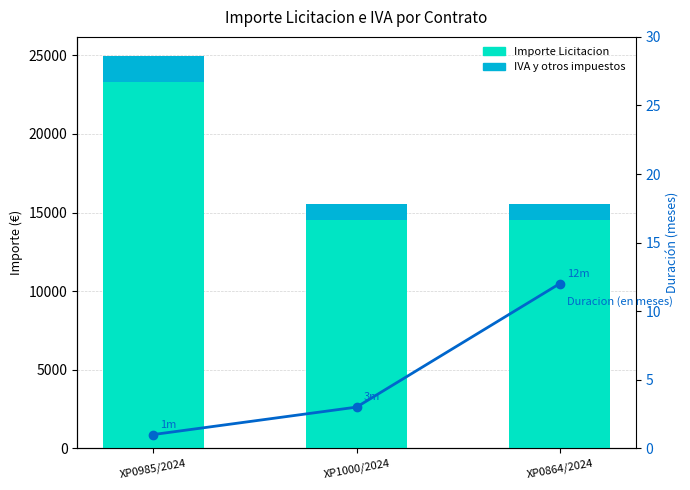

What is the maximum value for IVA y otros impuestos Licitacion?

1631.2